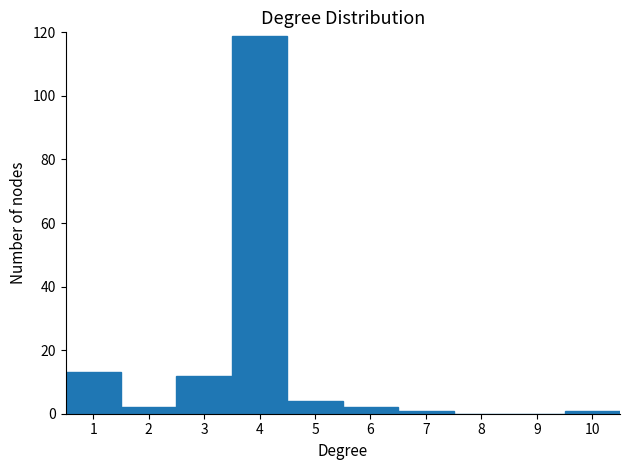

Reading left to right, transcribe this chart: for each bar, give the range it covers on the x-axis and its height. The values are not printed on the chart, so give them approximately, as read against the axis.

0.5 to 1.5: 14
1.5 to 2.5: 2
2.5 to 3.5: 12
3.5 to 4.5: 120
4.5 to 5.5: 4
5.5 to 6.5: 2
6.5 to 7.5: under 2
7.5 to 8.5: 0
8.5 to 9.5: 0
9.5 to 10.5: under 2